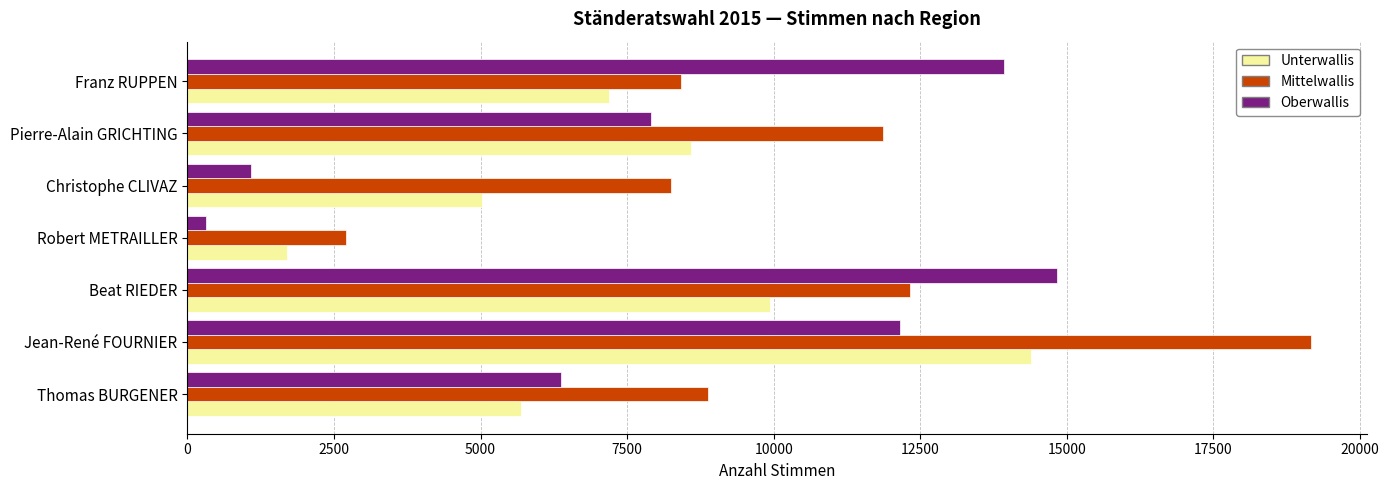

The value of Oberwallis at Jean-René FOURNIER is 5602. True or false?

False